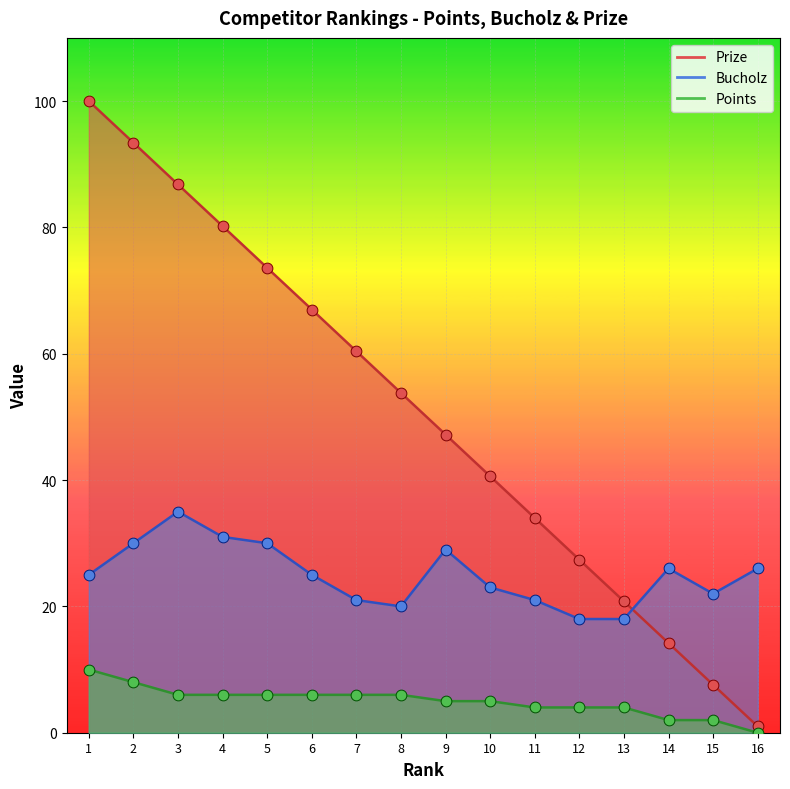

What are all the series names shown in the legend?

Prize, Bucholz, Points